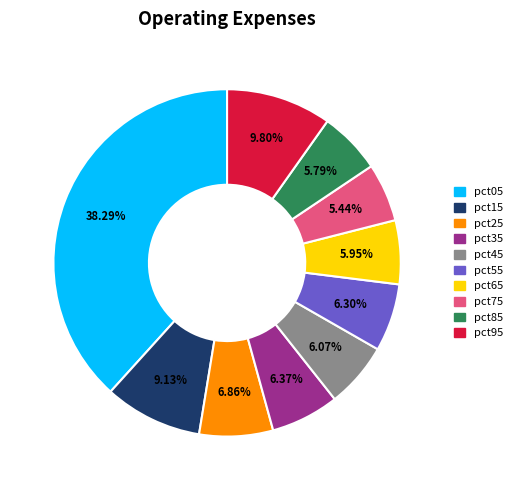

Do pct75 and pct55 together represent more than half of the pie?

No